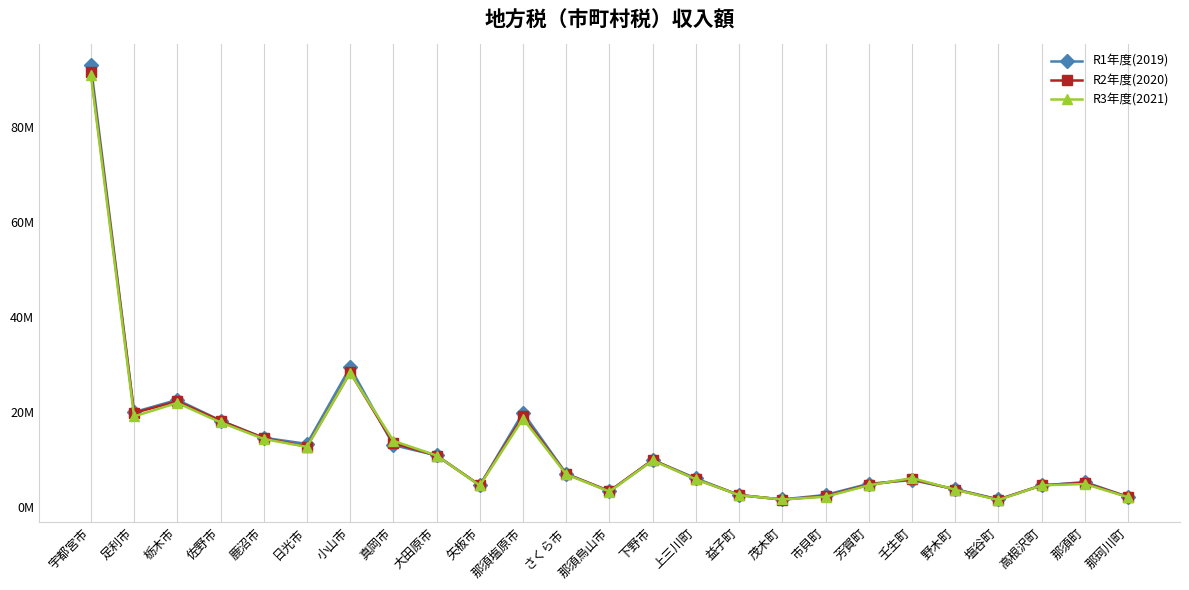

In R2年度(2020), how many points are lower than both neighbors (excluding endpoints)?

6